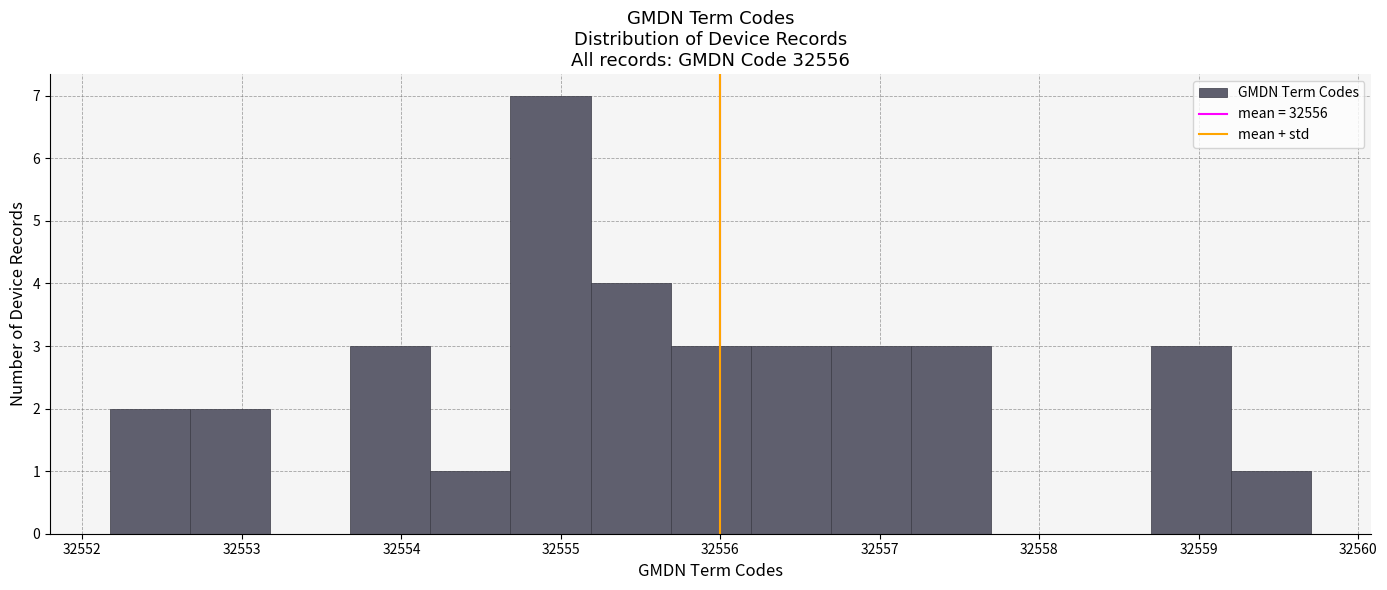

Reading left to right, list every bar in this chart as the range it spans on the x-axis followed by its height. Neither the bar edges nor the heights are printed on the chart, so give them approximately, as read against the axes.

32552.2 to 32552.7: 2
32552.7 to 32553.2: 2
32553.2 to 32553.7: 0
32553.7 to 32554.2: 3
32554.2 to 32554.7: 1
32554.7 to 32555.2: 7
32555.2 to 32555.7: 4
32555.7 to 32556.2: 3
32556.2 to 32556.7: 3
32556.7 to 32557.2: 3
32557.2 to 32557.7: 3
32557.7 to 32558.2: 0
32558.2 to 32558.7: 0
32558.7 to 32559.2: 3
32559.2 to 32559.7: 1